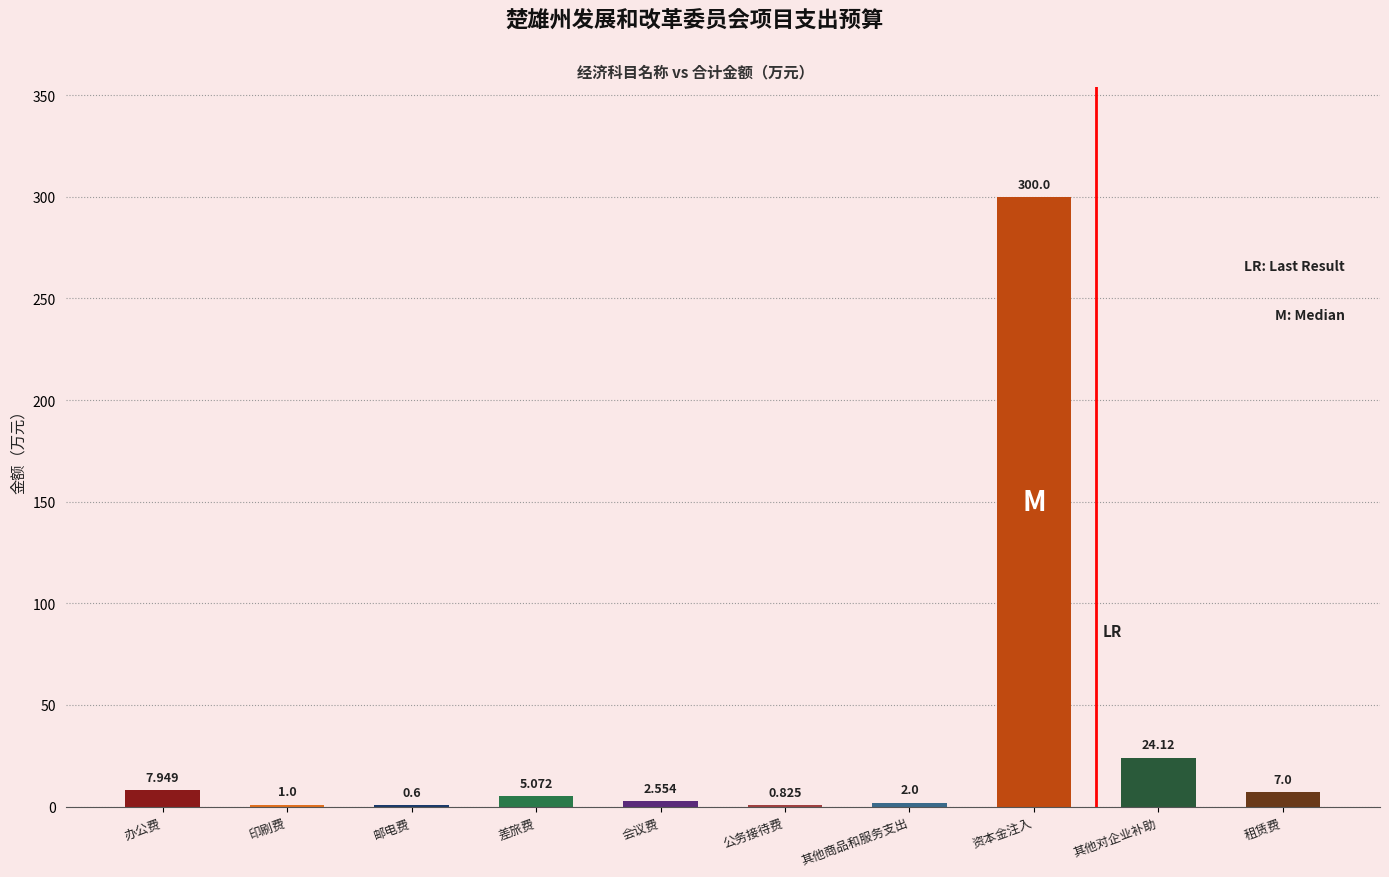

What is the change in value from 邮电费 to 差旅费?

+4.5